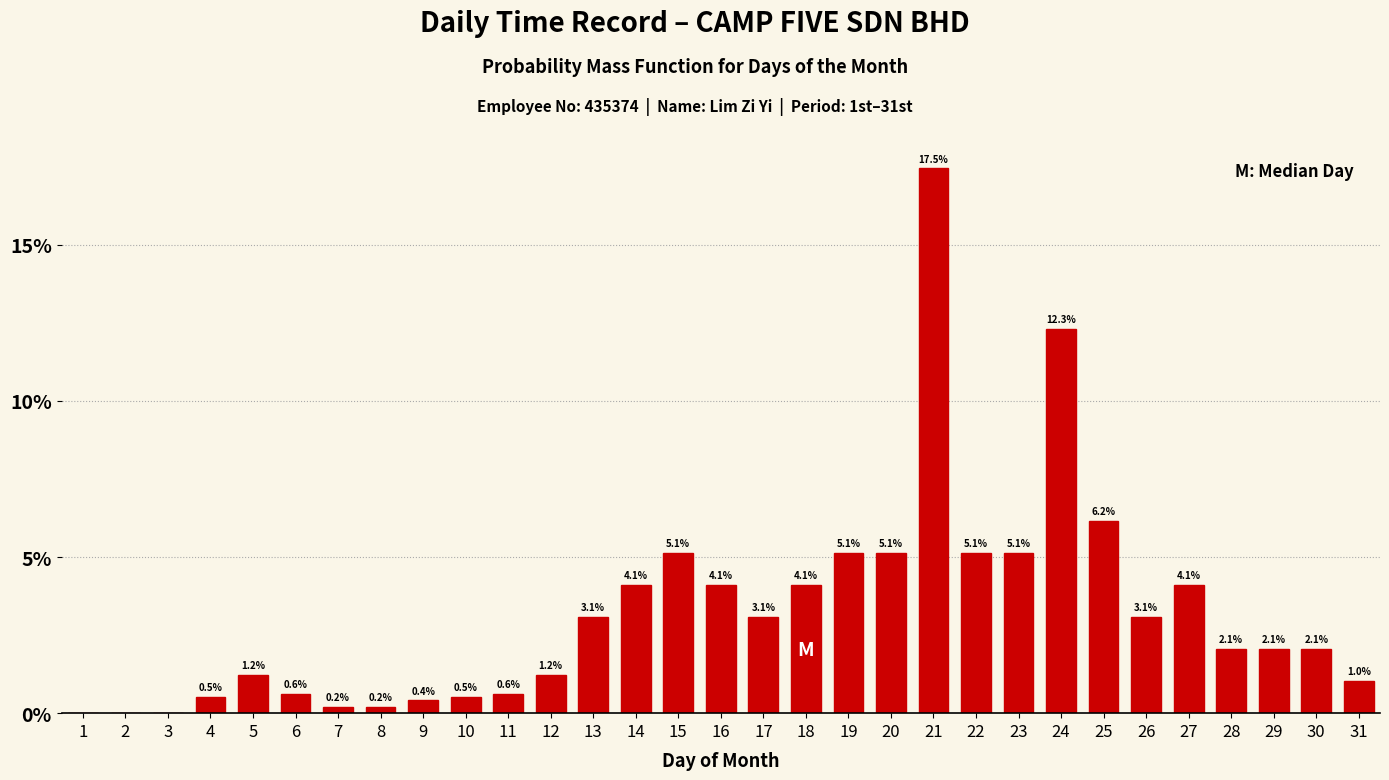

Reading right to left, transcribe all the data shown in this chart.

31=1.0	30=2.1	29=2.1	28=2.1	27=4.1	26=3.1	25=6.2	24=12.3	23=5.1	22=5.1	21=17.5	20=5.1	19=5.1	18=4.1	17=3.1	16=4.1	15=5.1	14=4.1	13=3.1	12=1.2	11=0.6	10=0.5	9=0.4	8=0.2	7=0.2	6=0.6	5=1.2	4=0.5	3=0.0	2=0.0	1=0.0